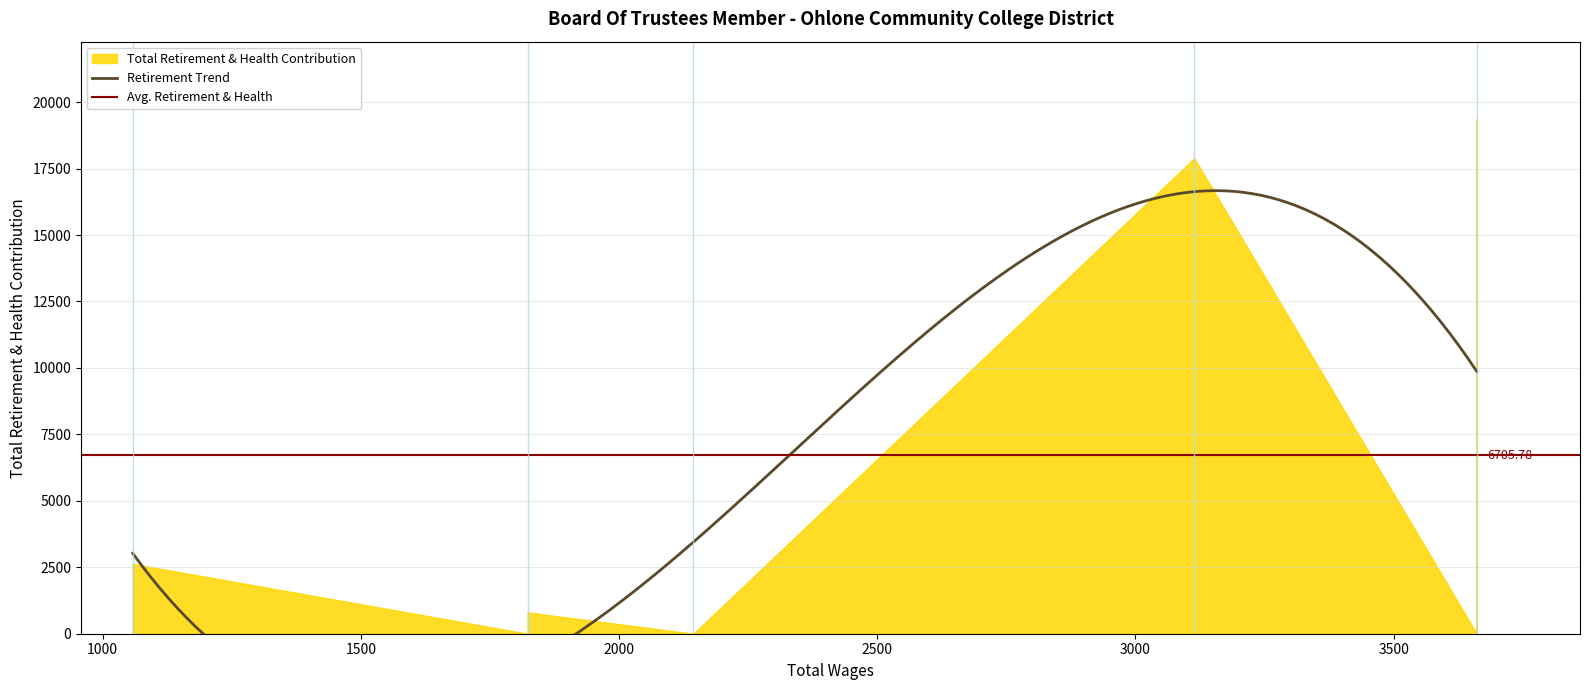

Is it true that the value at 0 is 19369?

True